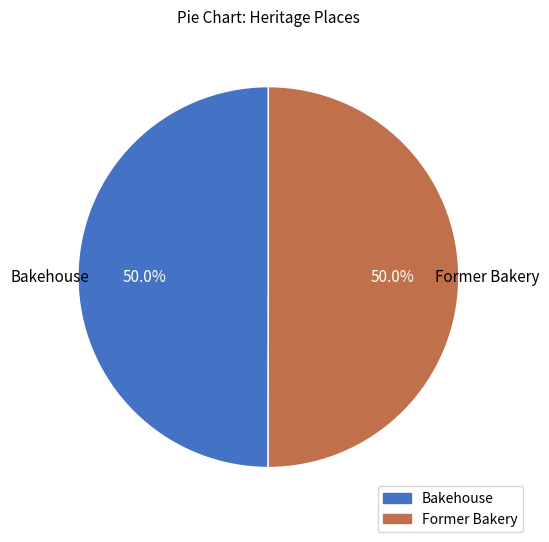

To the nearest percent, what is the average slice percentage?

50%